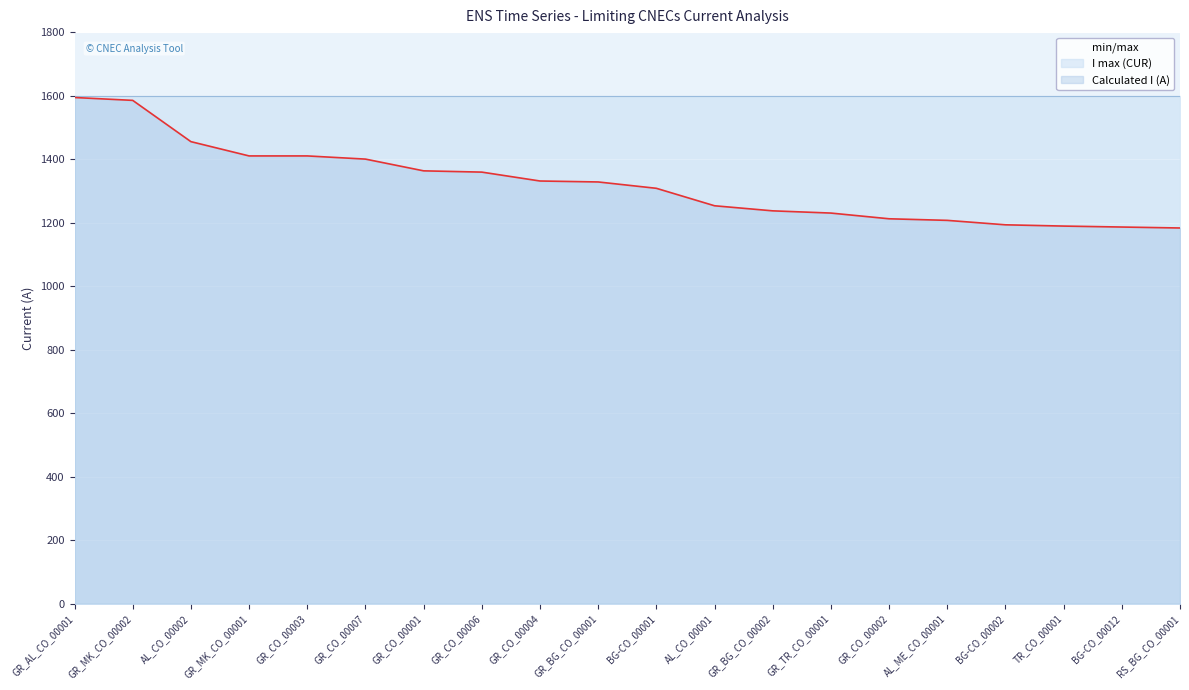

Which label corresponds to the smallest value in the chart?

RS_BG_CO_00001